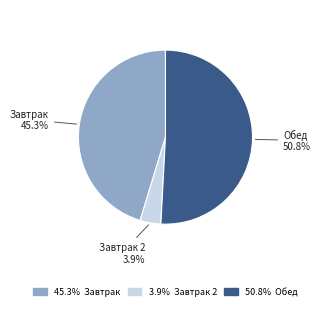

Is there any slice that represents more than half of the pie?

Yes